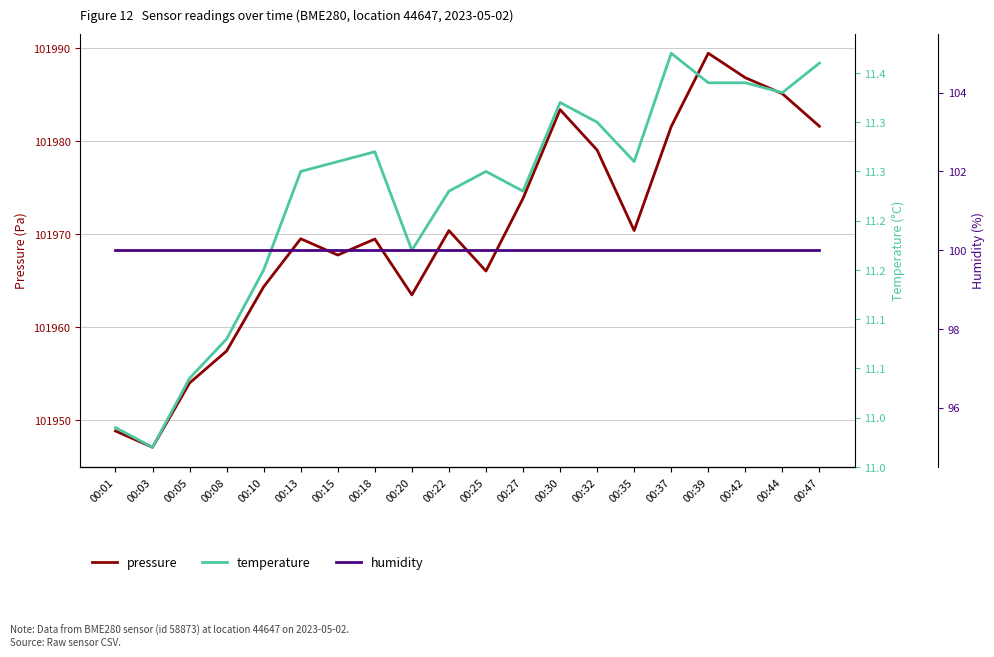

Between 00:13 and 00:18, which series saw the biggest shift?

pressure